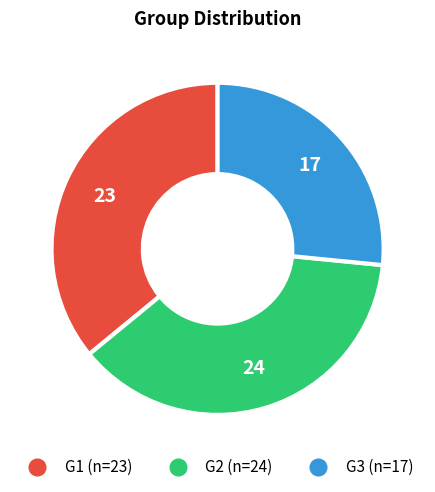

True or false: G2 accounts for 38% of the total.

True